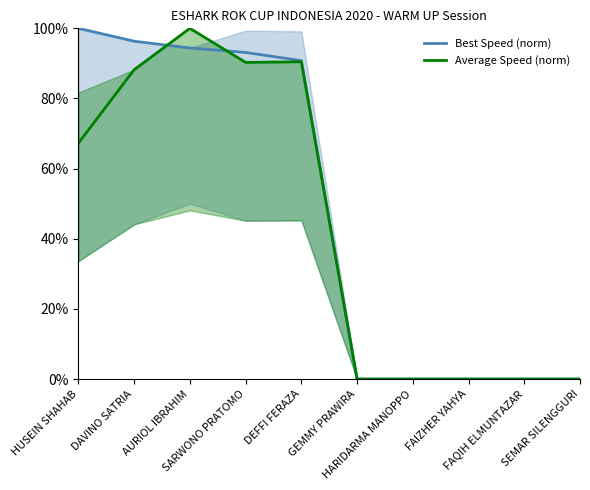

Rank the series at DAVINO SATRIA from highest to lowest value.

Best Speed (norm), Average Speed (norm)